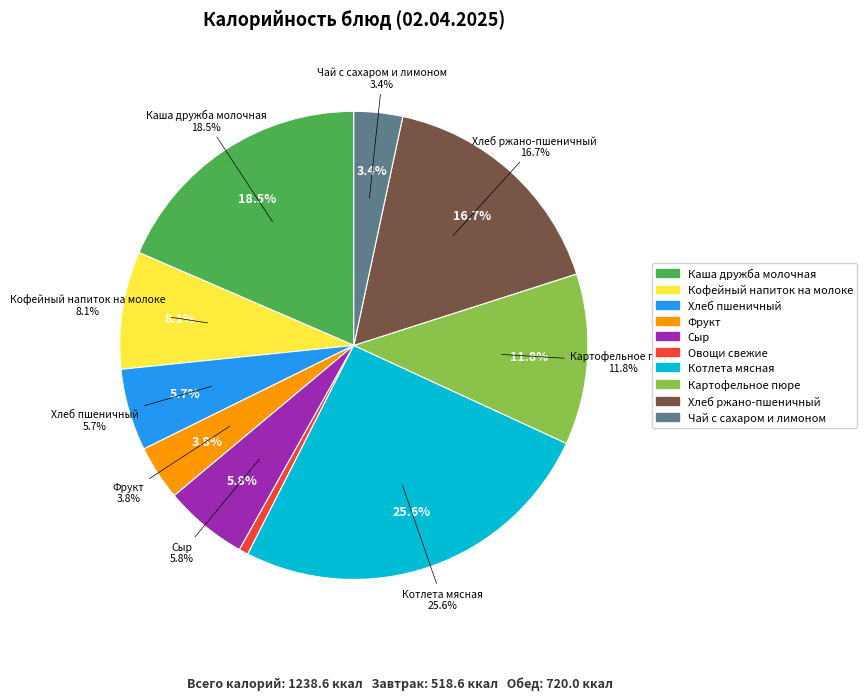

How many segments does this pie chart have?

10